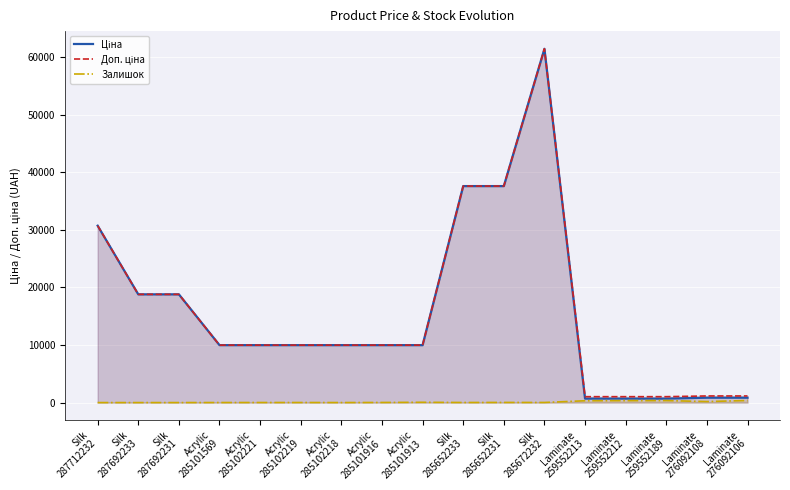

What is the greatest value displayed?

61434.3